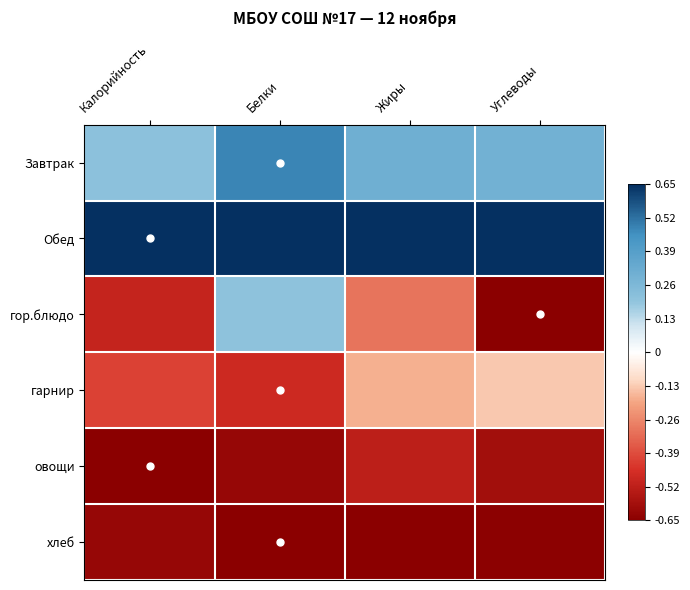

Reading right to left, transcribe all the data shown in this chart.

Завтрак: Углеводы=0.3	Жиры=0.3	Белки=0.5	Калорийность=0.2
Обед: Углеводы=0.7	Жиры=0.7	Белки=0.7	Калорийность=0.7
гор.блюдо: Углеводы=-0.7	Жиры=-0.3	Белки=0.2	Калорийность=-0.5
гарнир: Углеводы=-0.1	Жиры=-0.2	Белки=-0.5	Калорийность=-0.4
овощи: Углеводы=-0.6	Жиры=-0.5	Белки=-0.6	Калорийность=-0.7
хлеб: Углеводы=-0.6	Жиры=-0.7	Белки=-0.7	Калорийность=-0.6